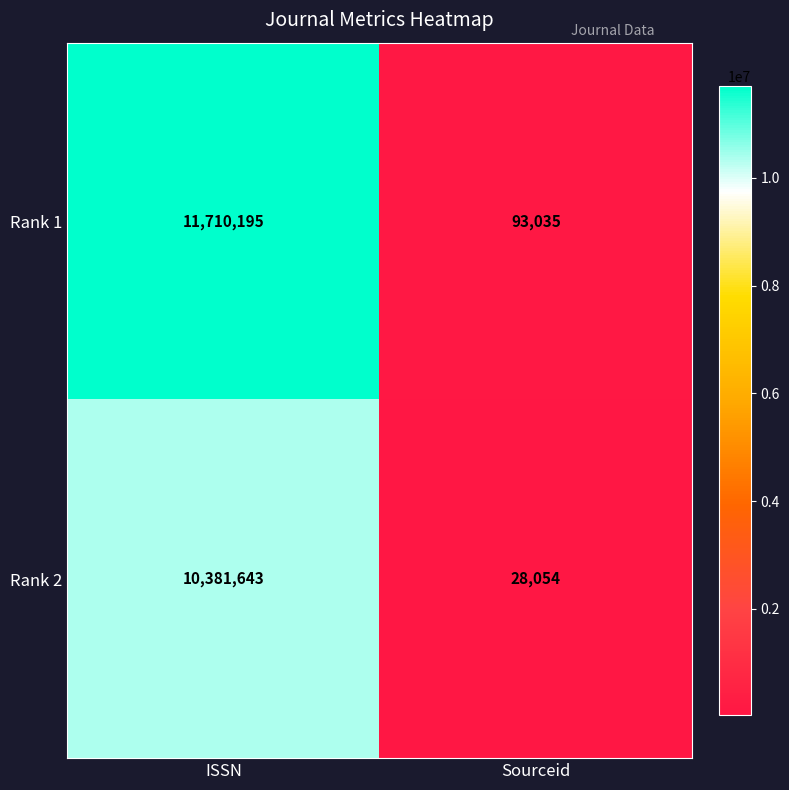

Which series has the largest total across all categories?

Rank 1